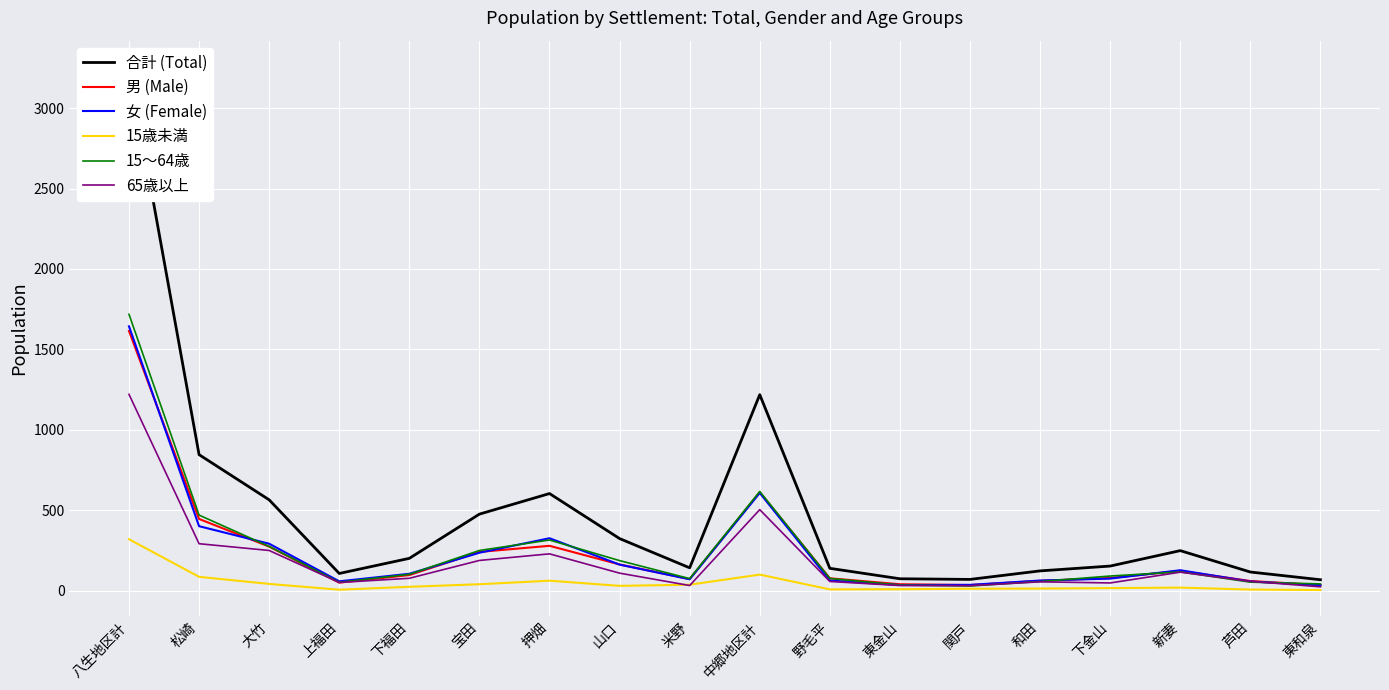

Reading left to right, list all the values displayed in this chart.

合計 (Total): 3257	845	564	106	200	475	603	323	141	1218	138	73	69	122	152	248	115	67
男 (Male): 1614	445	273	49	96	240	278	162	71	611	76	39	34	60	78	122	59	34
女 (Female): 1643	400	291	57	104	235	325	161	70	607	62	34	35	62	74	126	56	33
15歳未満: 319	85	41	5	23	39	61	29	36	99	7	8	11	12	15	18	6	3
15～64歳: 1718	469	274	51	101	249	314	186	74	616	75	34	28	56	90	116	52	41
65歳以上: 1220	291	249	50	76	187	228	108	31	503	56	31	30	54	47	114	57	23